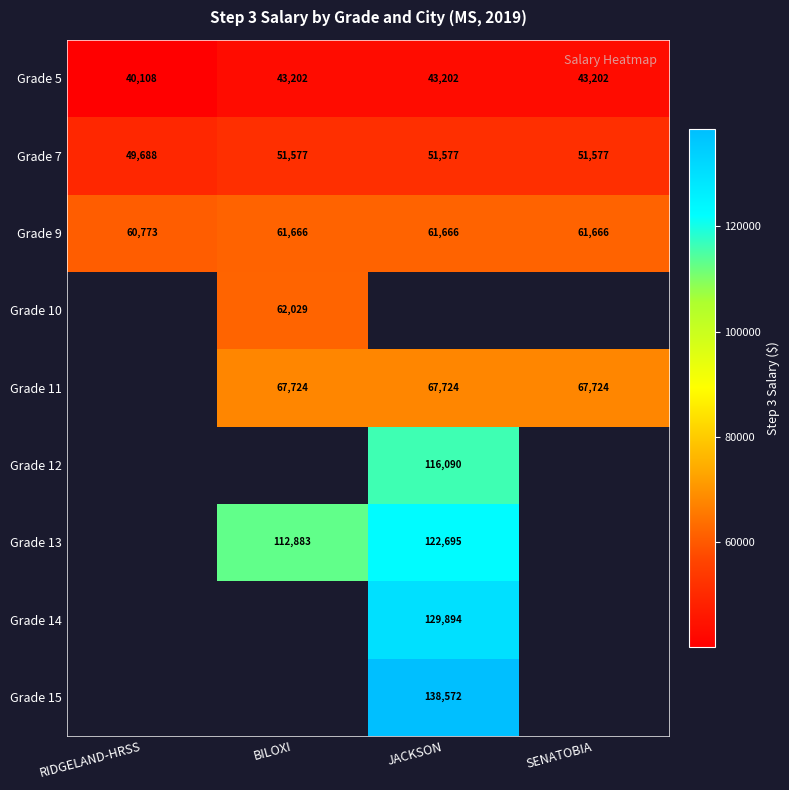

The value of Grade 11 at SENATOBIA is 20980.0. True or false?

False